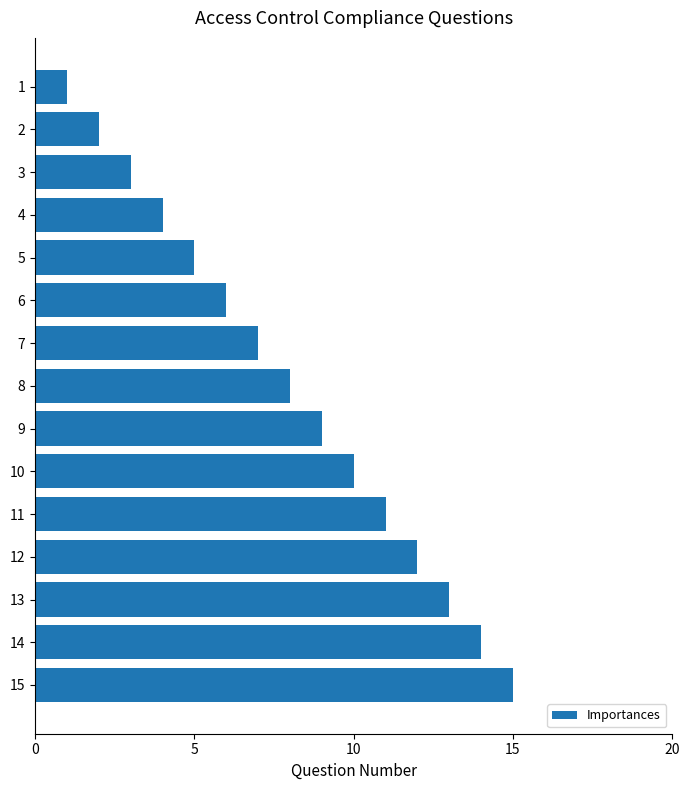

The chart shows a value of 3 at 3. True or false?

True